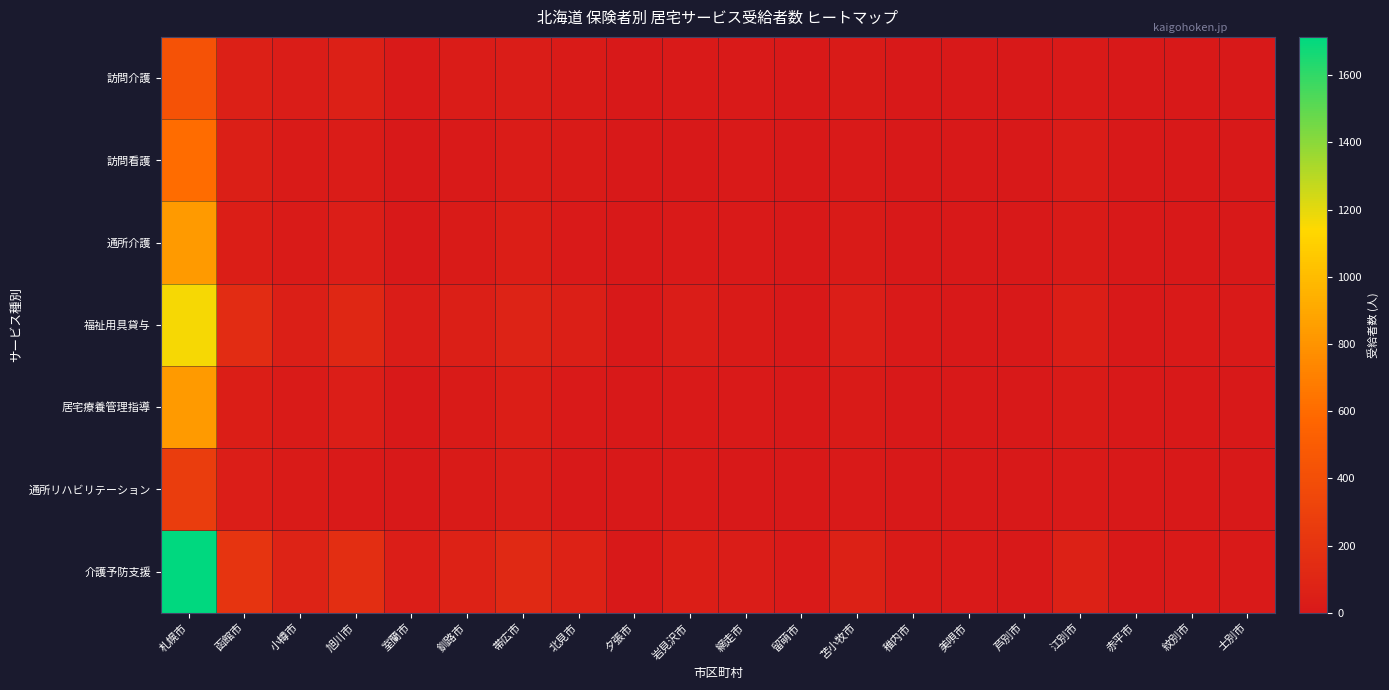

At 北見市, list the series in order from smallest to largest.

通所リハビリテーション, 通所介護, 居宅療養管理指導, 訪問介護, 訪問看護, 福祉用具貸与, 介護予防支援